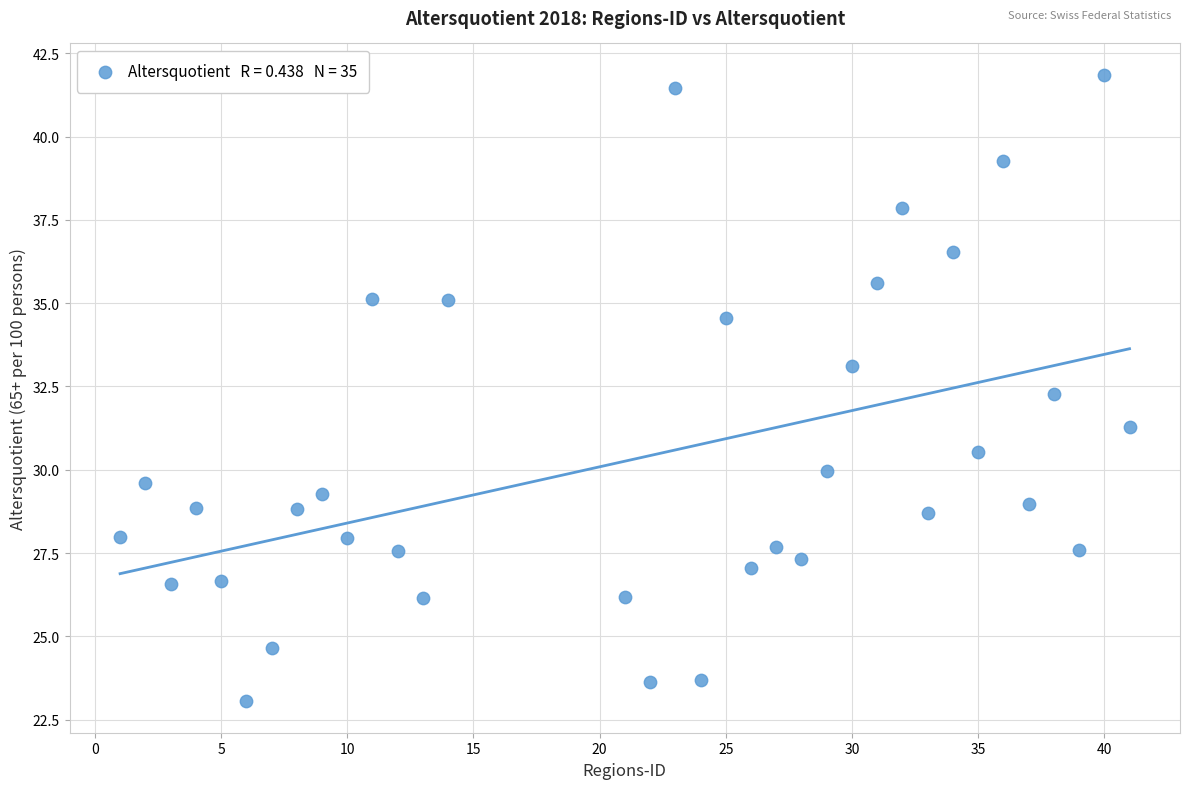

What Y value in the scatter plot is closest to 32?

32.3